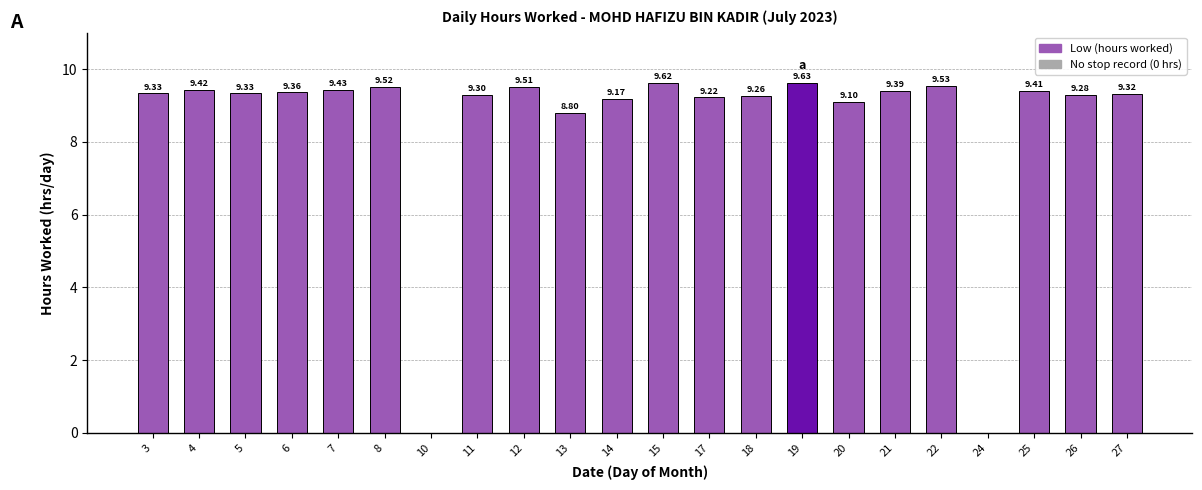

What is the ratio of the value at 11 to the value at 13?

1.1